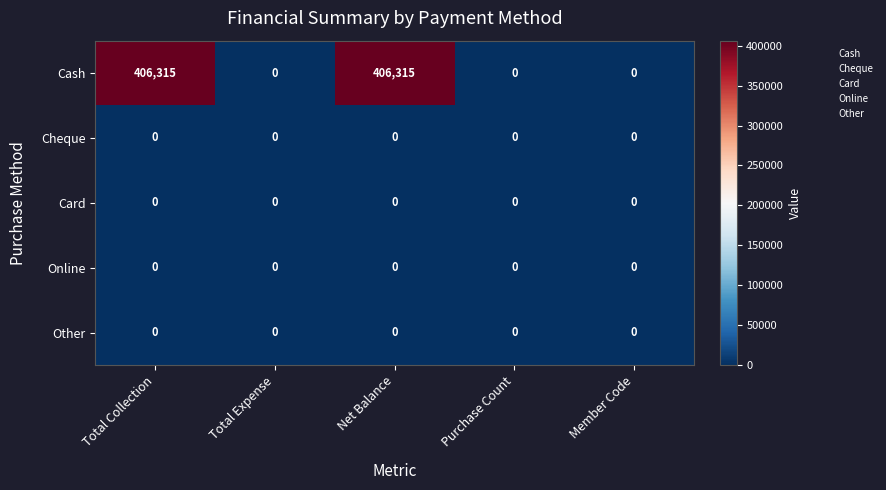

Between Total Collection and Purchase Count, which series saw the biggest shift?

Cash